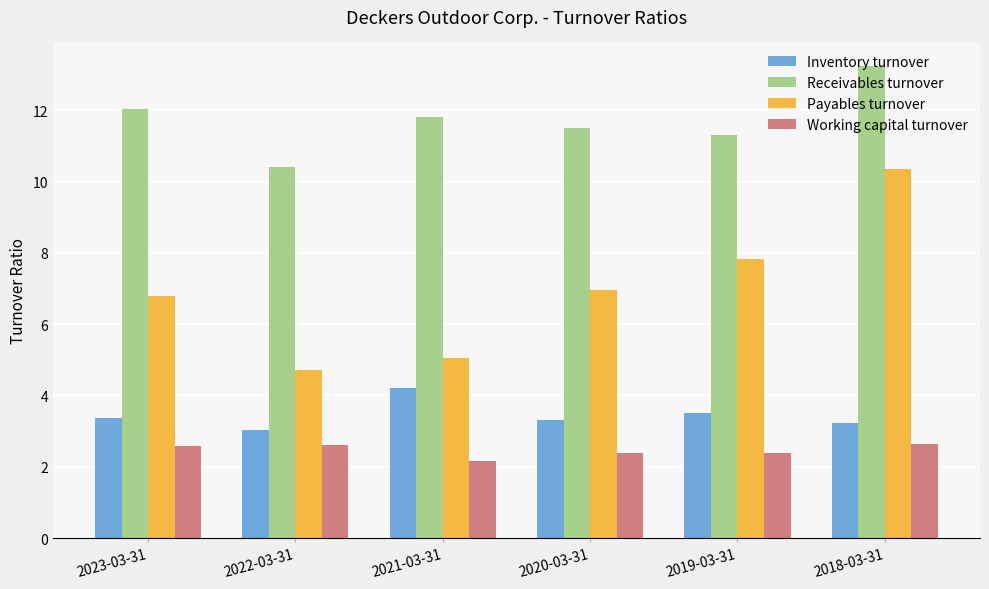

Which label corresponds to the largest value in the chart?

2018-03-31